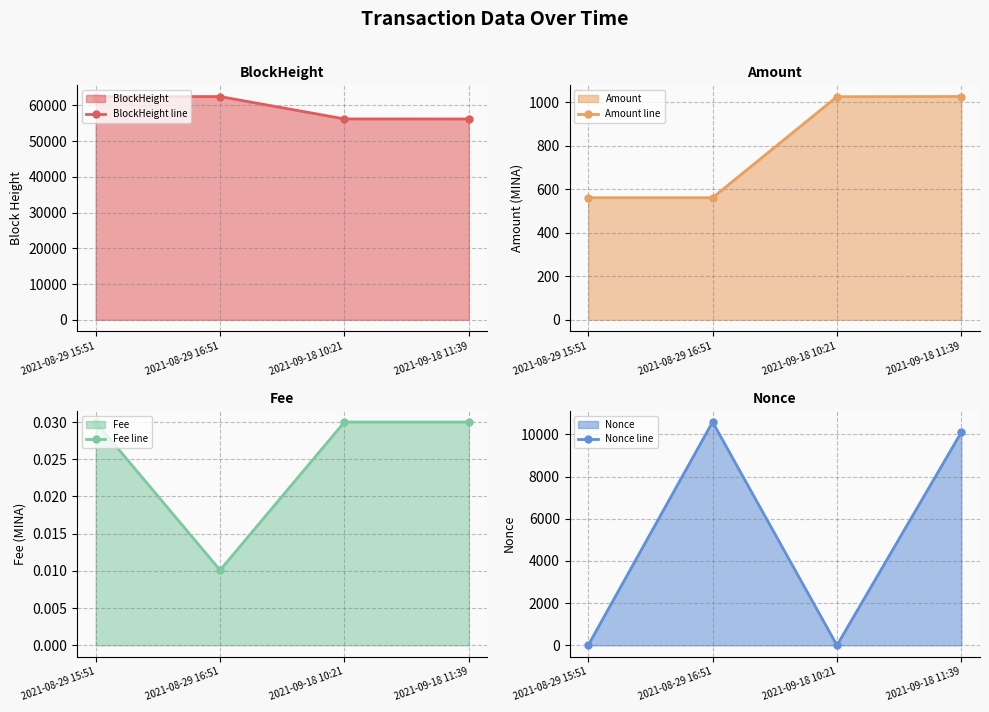

What are all the series names shown in the legend?

BlockHeight line, Amount line, Fee line, Nonce line